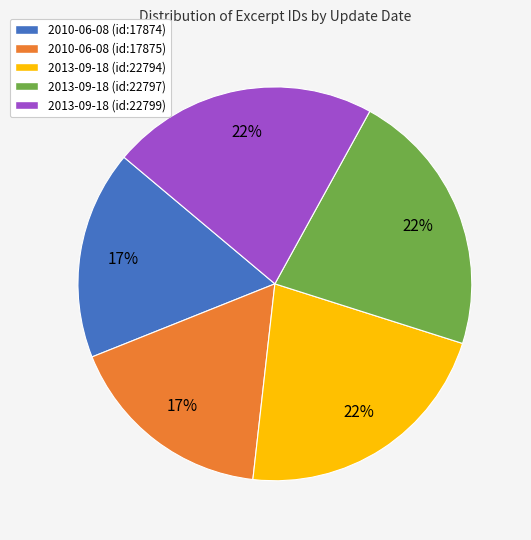

Is 2010-06-08 (id:17874) the majority of the pie?

No